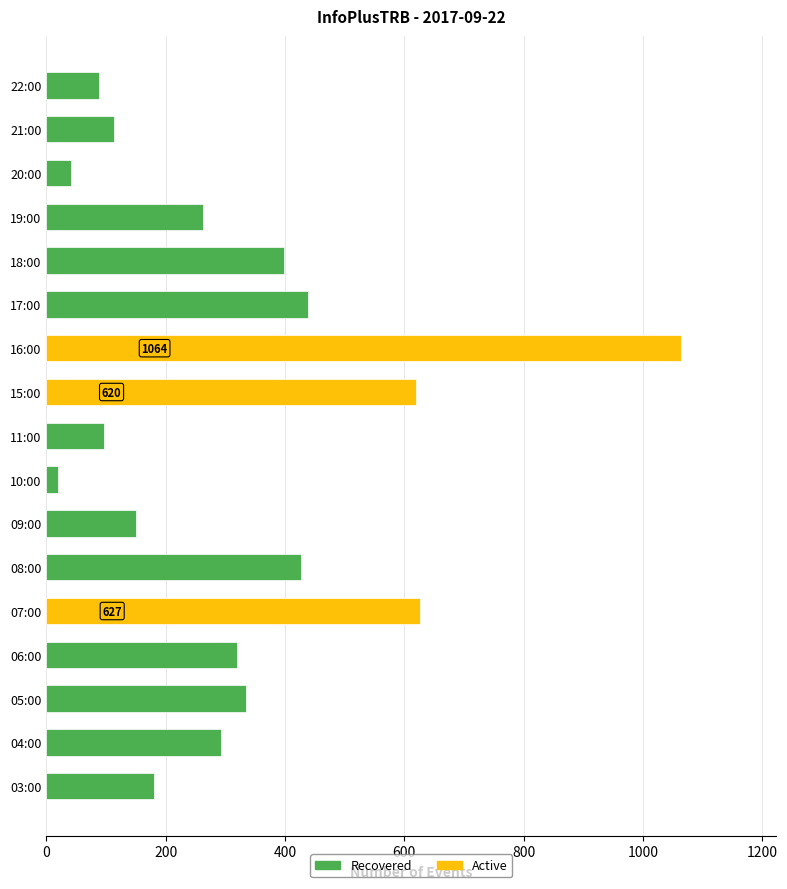

The value at 16:00 is 1064. True or false?

True